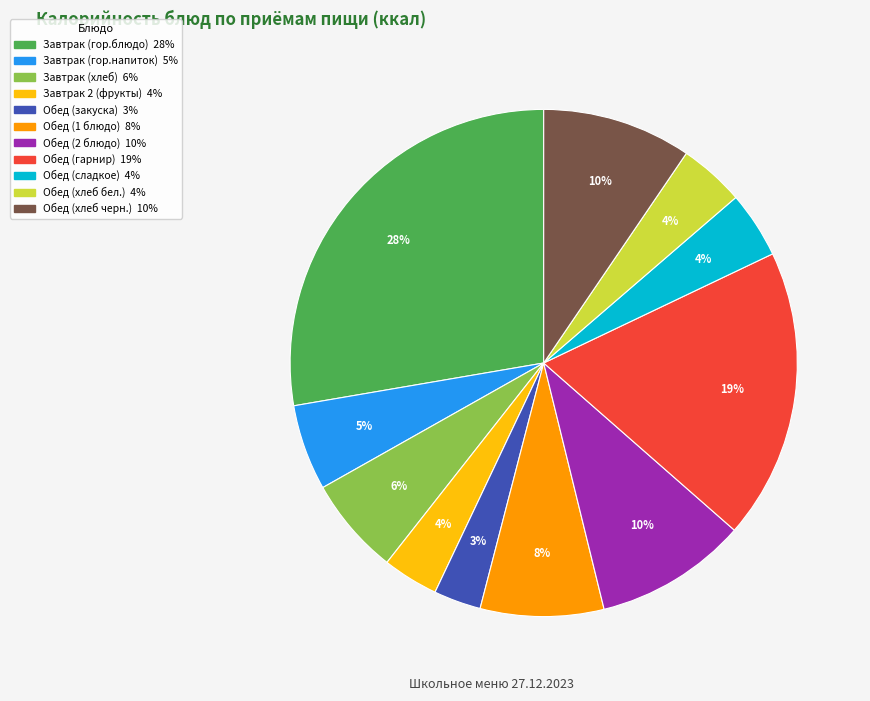

Which category has the smallest portion of the pie?

Обед (закуска)